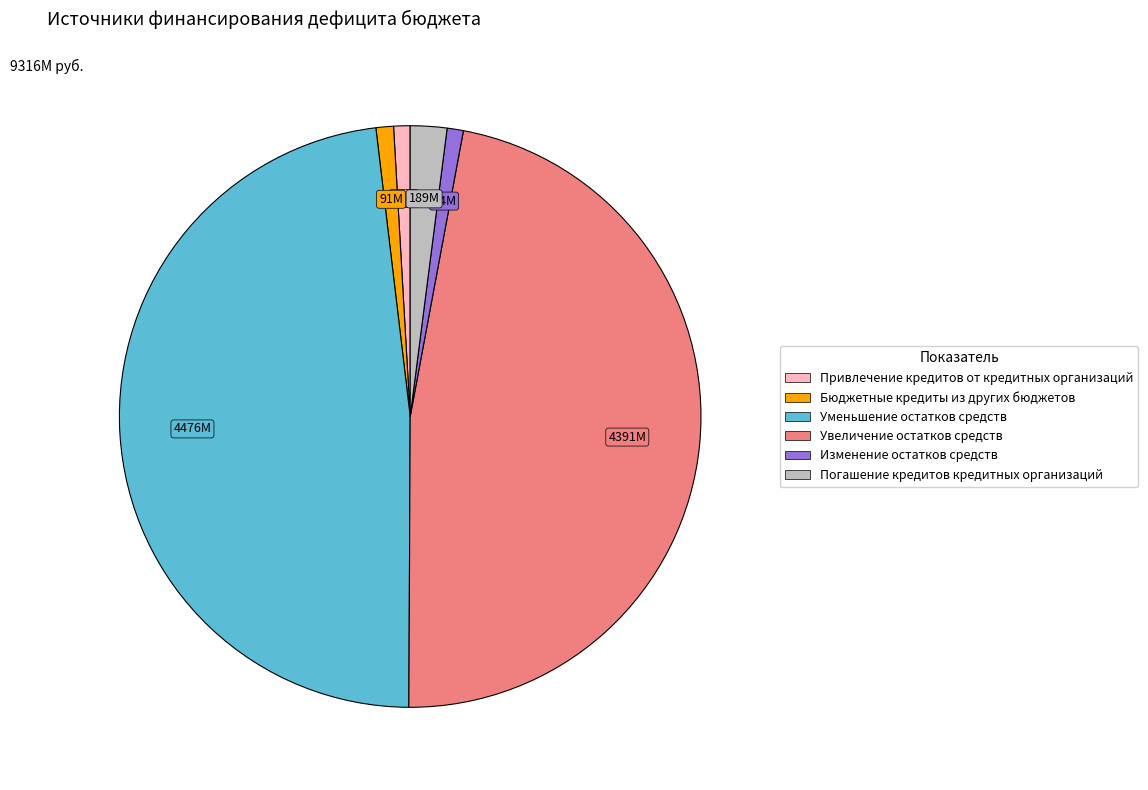

Is there any slice that represents more than half of the pie?

No